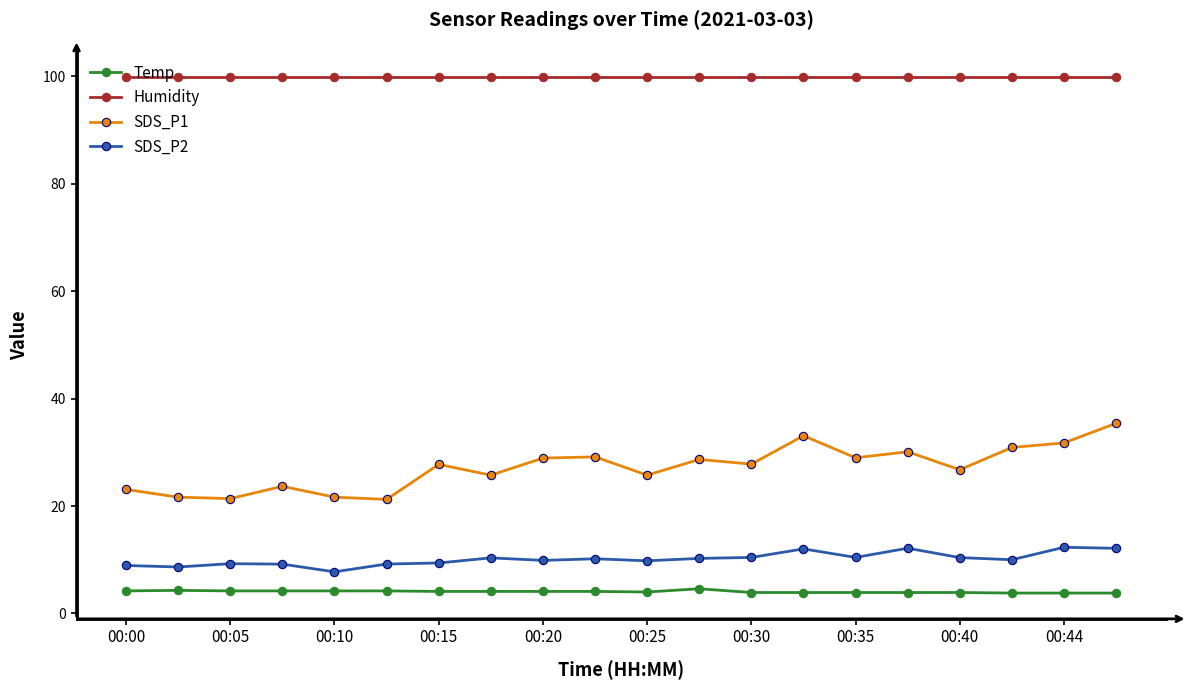

What is the minimum value for SDS_P1?

21.2